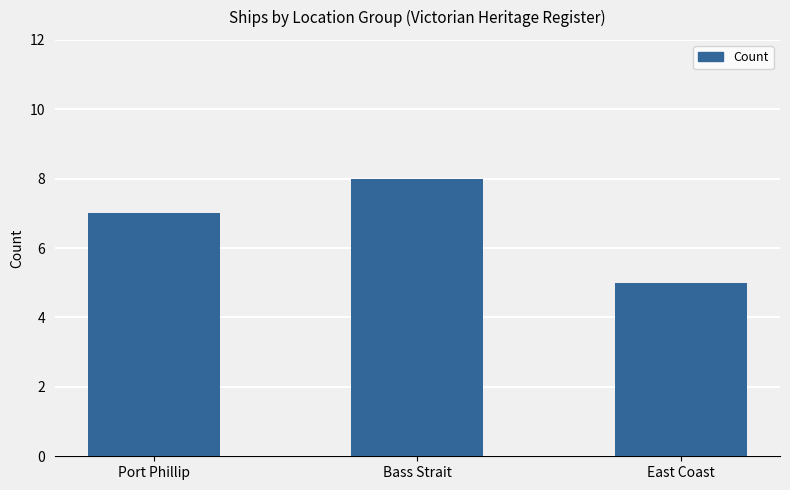

Reading left to right, list all the values displayed in this chart.

Port Phillip=7	Bass Strait=8	East Coast=5